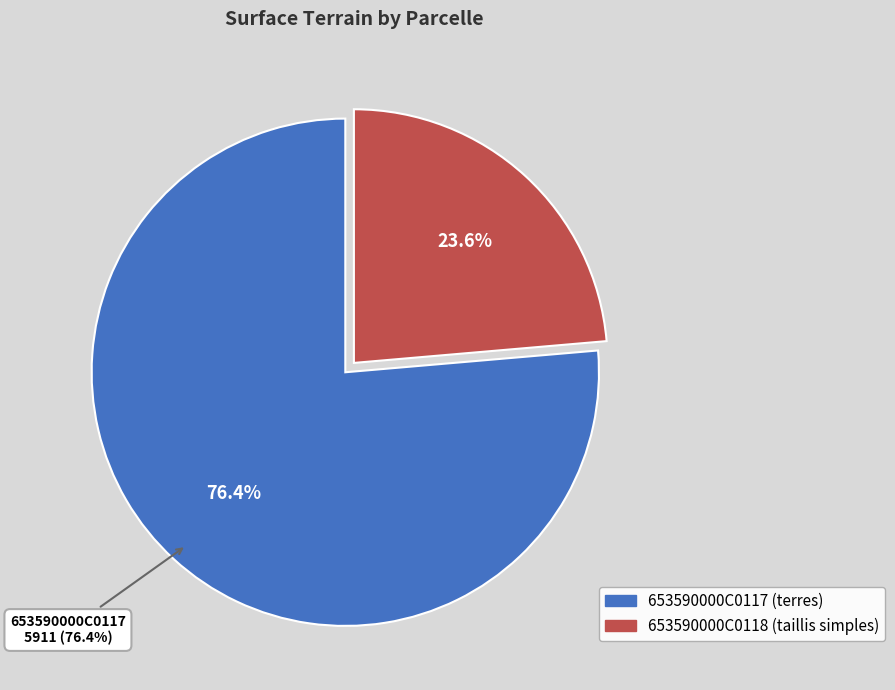

Rank the categories by value from lowest to highest.

653590000C0118, 653590000C0117